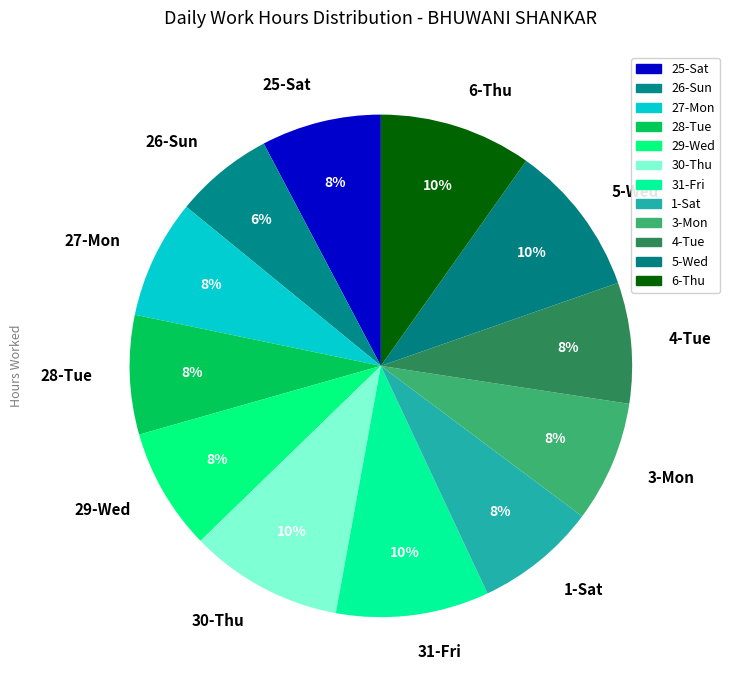

Do 5-Wed and 25-Sat together represent more than half of the pie?

No